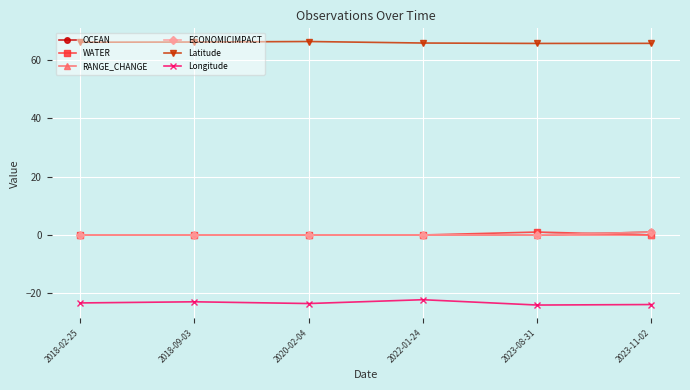

At which category does the chart reach its peak across all series?

2020-02-04